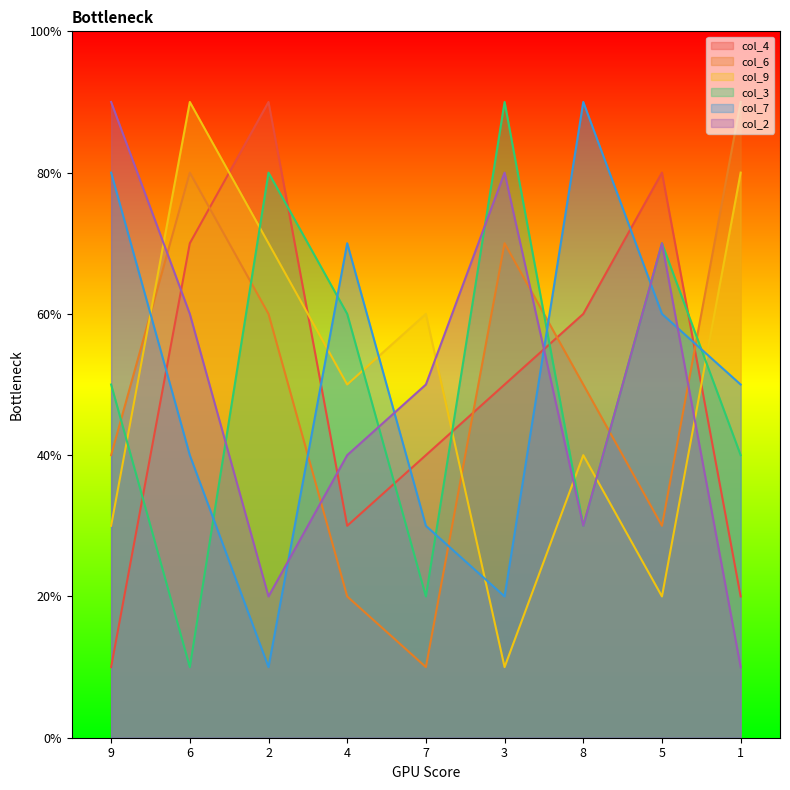

Which has a higher value, 5 or 3?

5